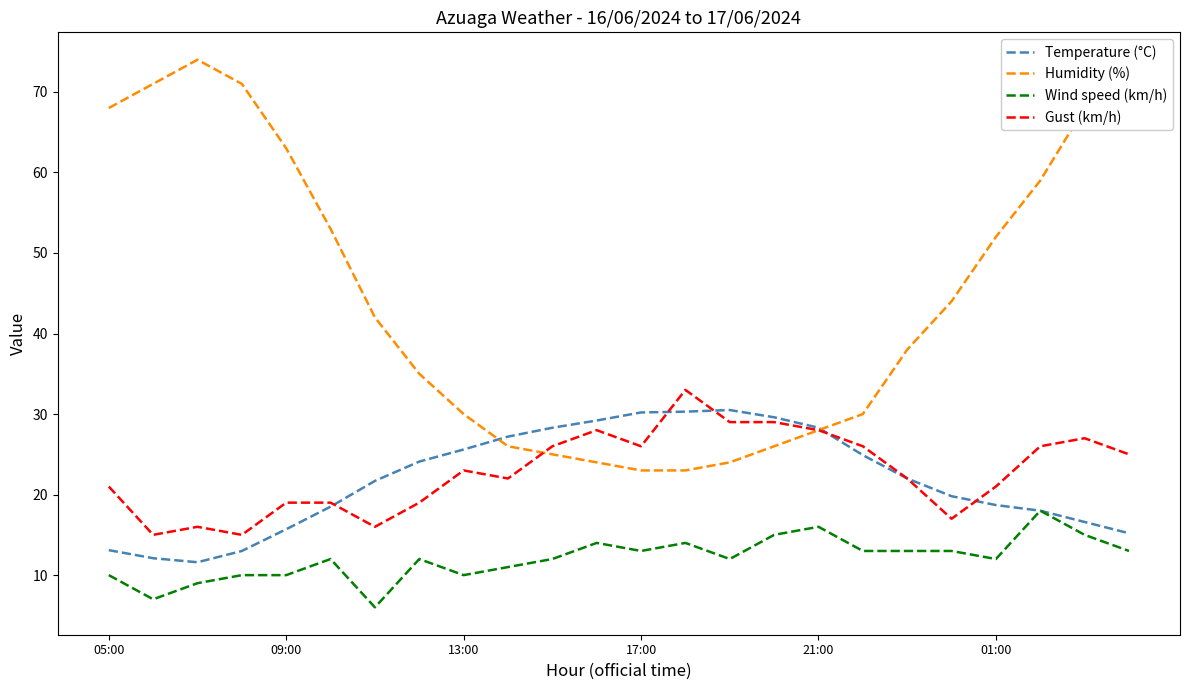

Rank the series by their maximum value, from lowest to highest.

Wind speed (km/h), Temperature (°C), Gust (km/h), Humidity (%)